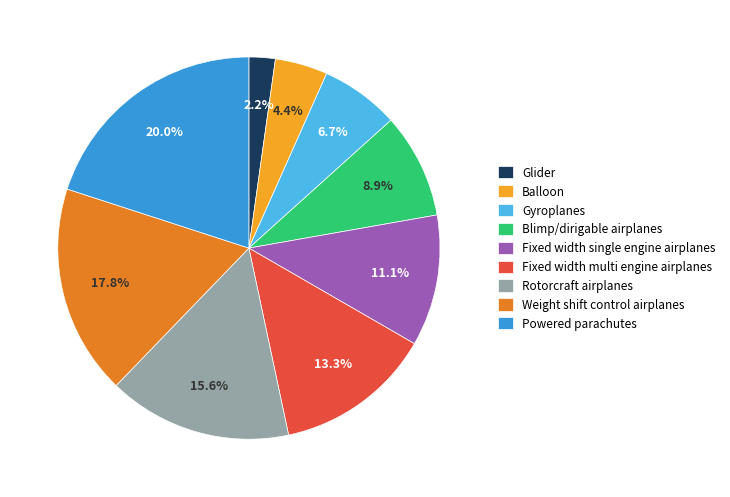

What percentage is the Fixed width single engine airplanes slice, to the nearest percent?

11%